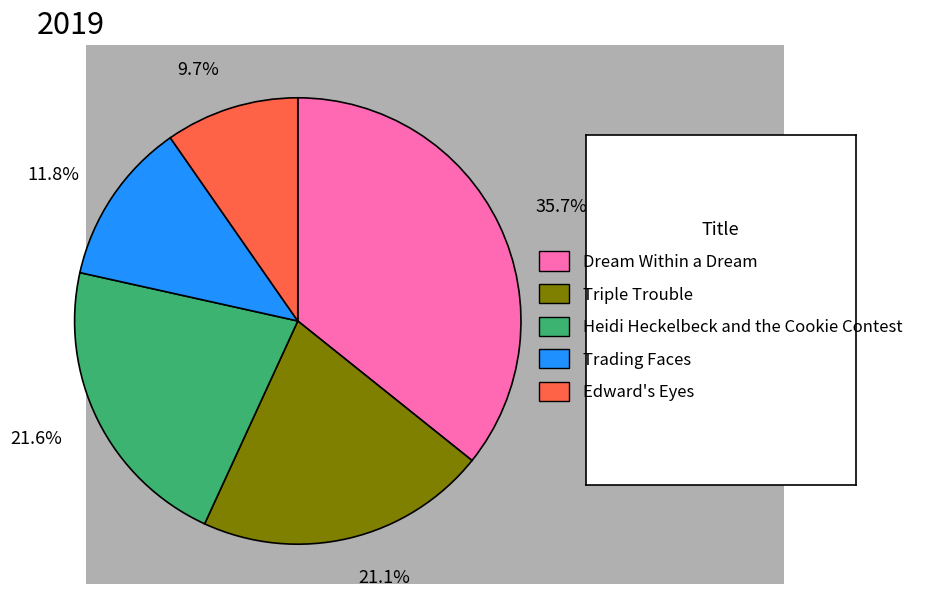

Do 21.6% and 9.7% together represent more than half of the pie?

No